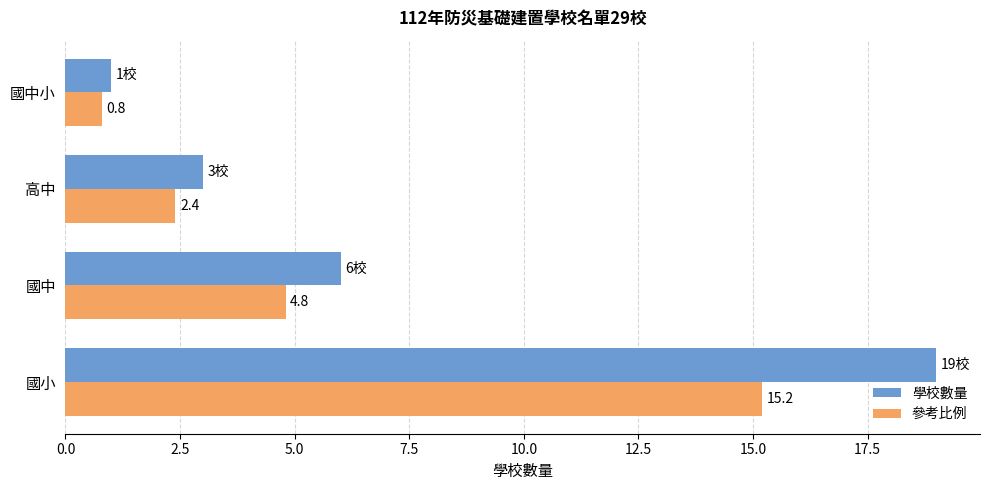

List the series in order of their overall mean, highest first.

學校數量, 參考比例